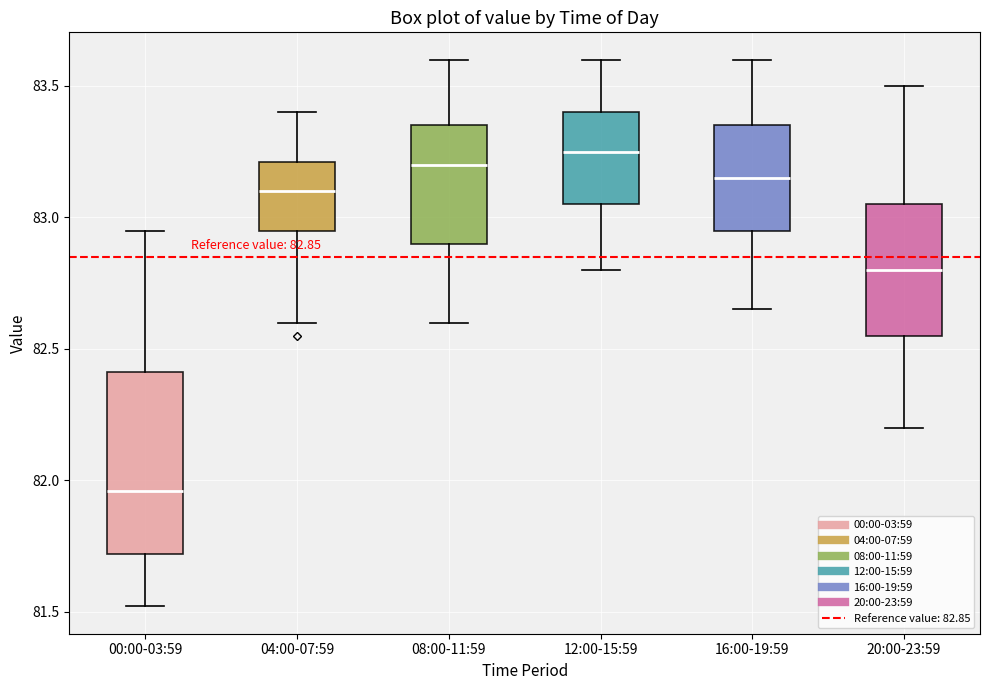

Which box is the tallest, from its lower edge to its upper edge?

00:00-03:59